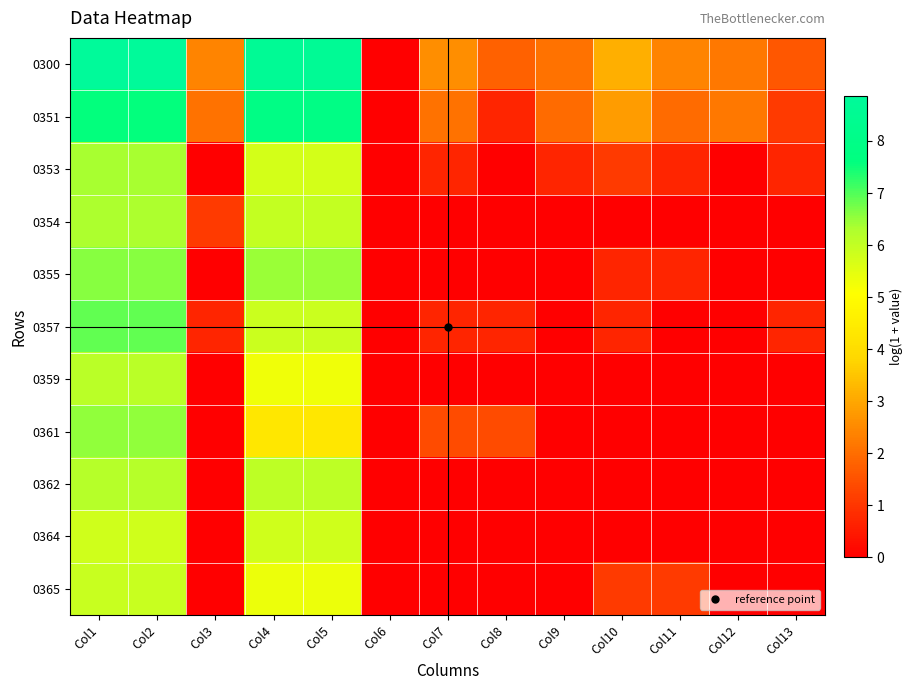

Rank the series by their maximum value, from lowest to highest.

0364, 0365, 0359, 0362, 0354, 0353, 0361, 0355, 0357, 0351, 0300